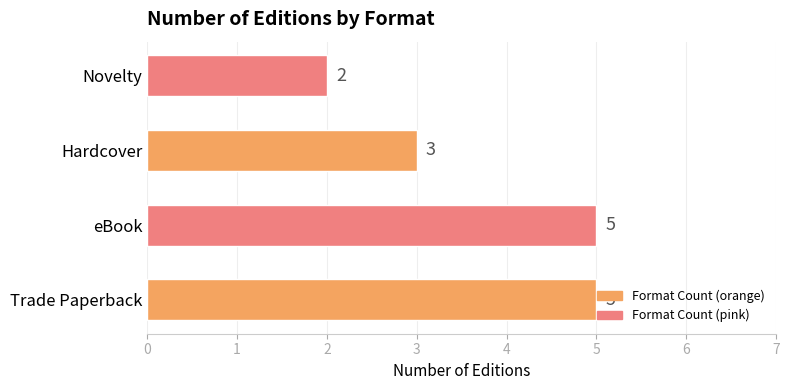

Are the bars grouped side by side (vs. stacked)?

No